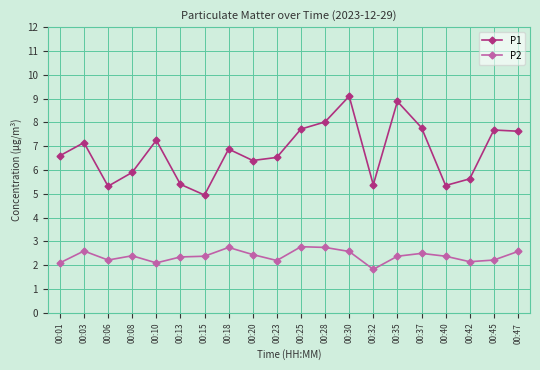

True or false: P2 has a value of 2.4 at 00:35.

True